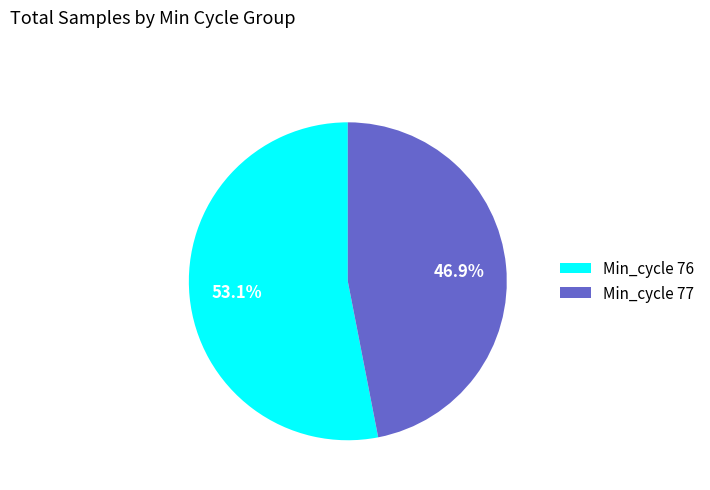

Does any single category account for the majority?

Yes